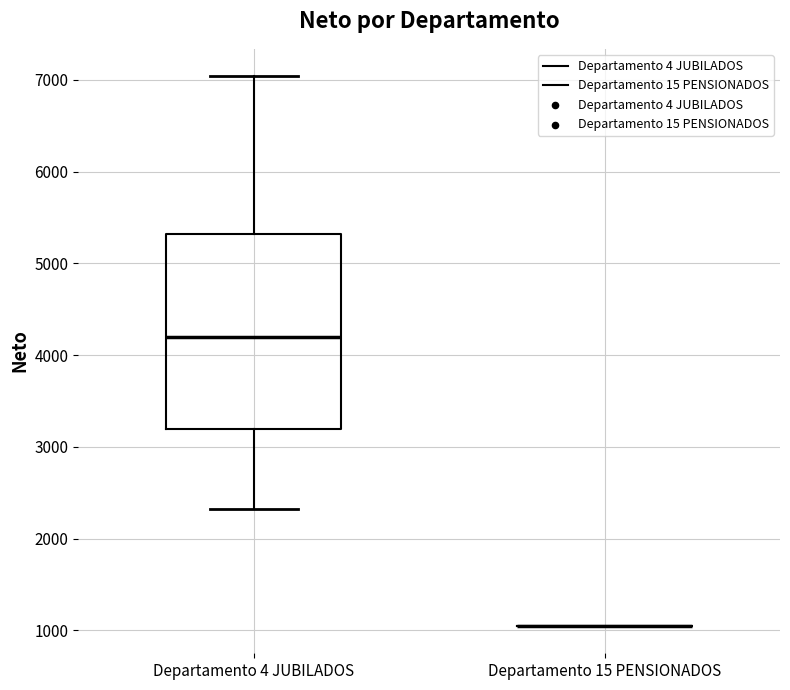

Which box is the tallest, from its lower edge to its upper edge?

Departamento 4 JUBILADOS